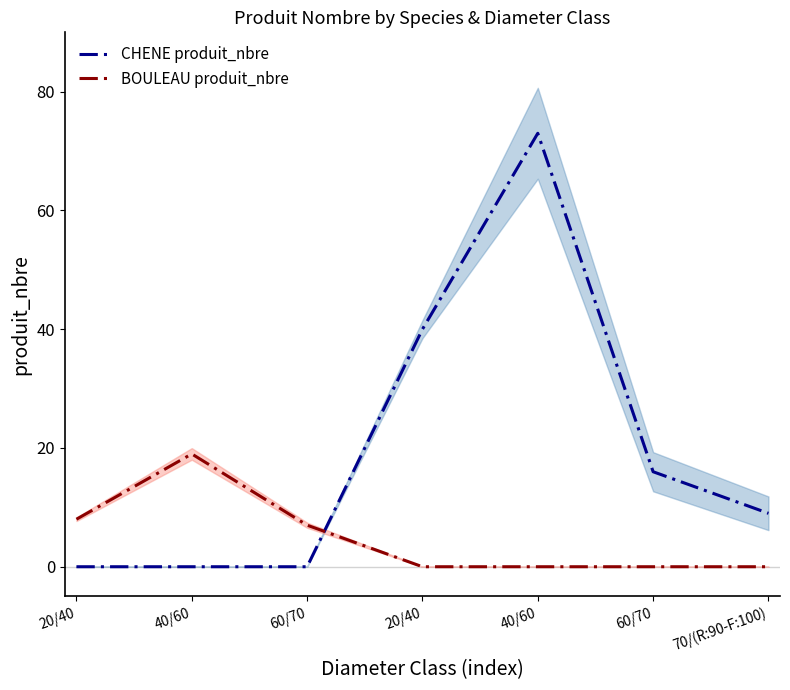

What is the label of the 2nd point from the right?

60/70